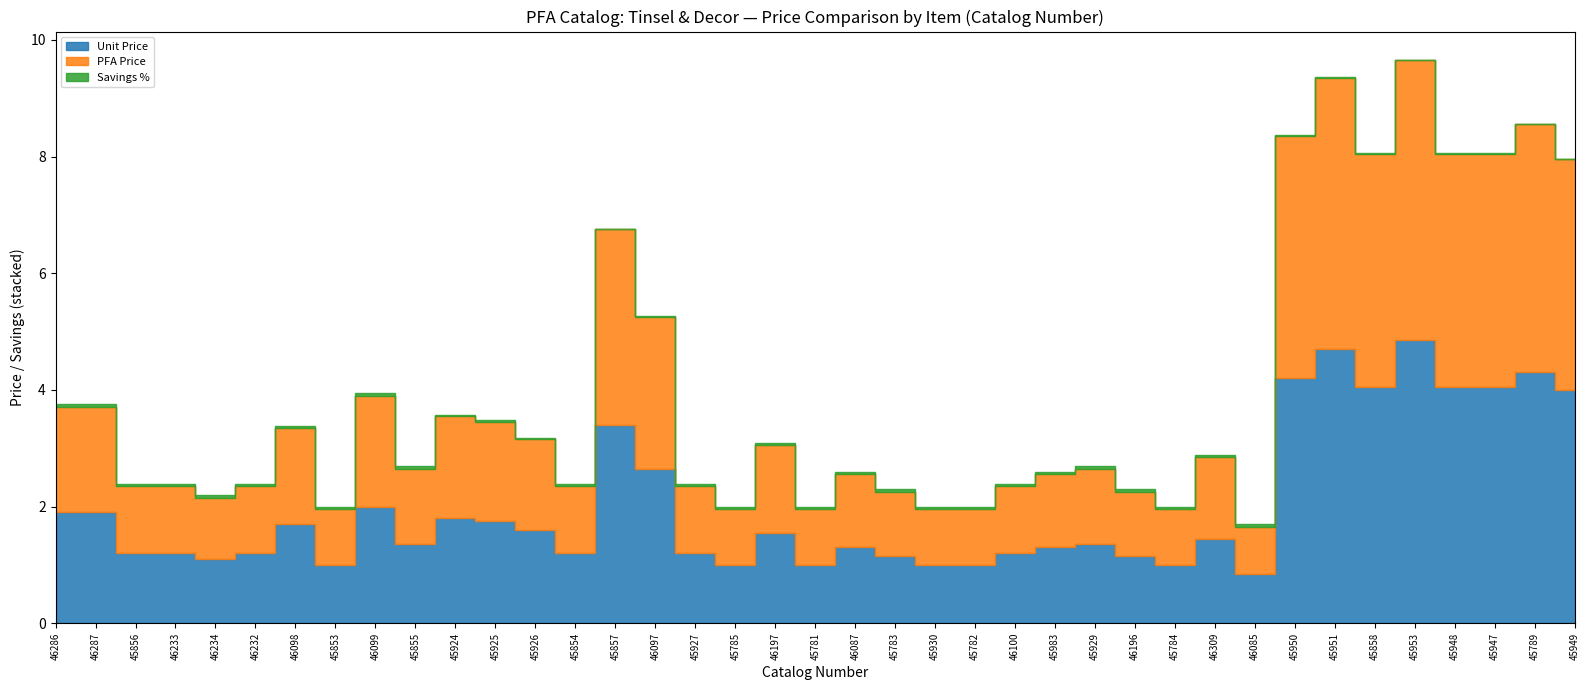

Where is the first local minimum for Unit Price?

46234